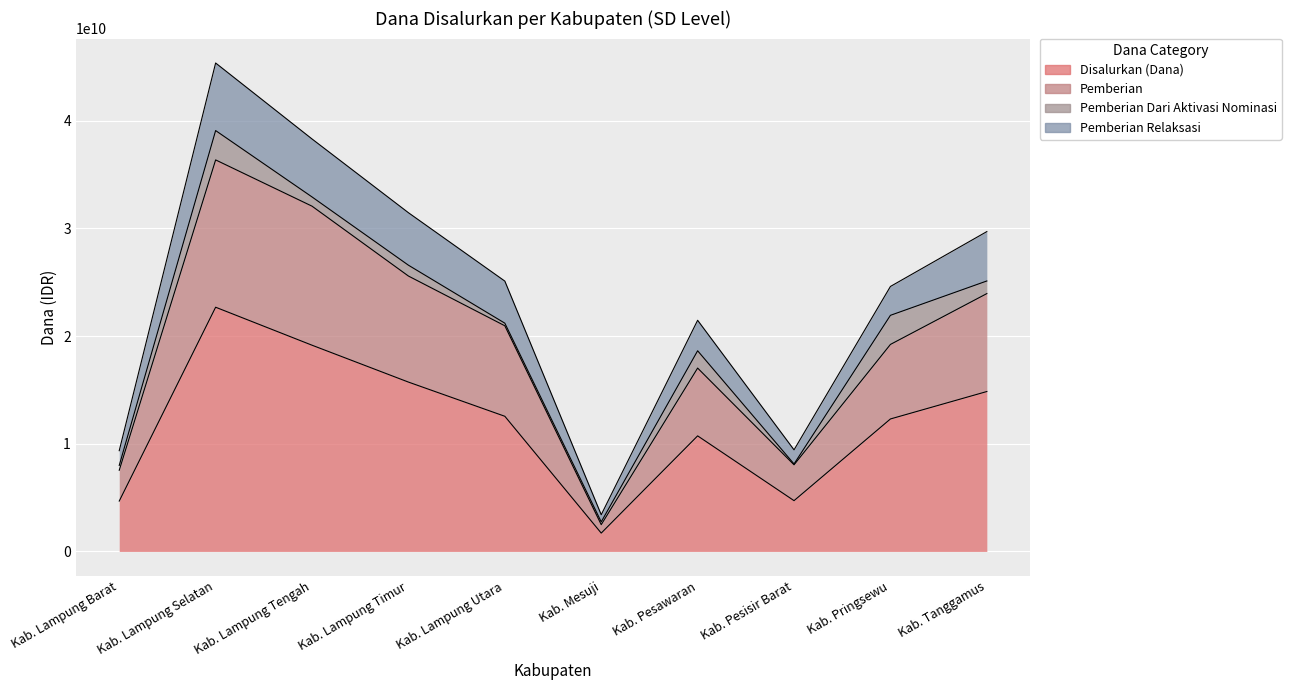

What is the total value across all series at Kab. Lampung Utara?

58629600000